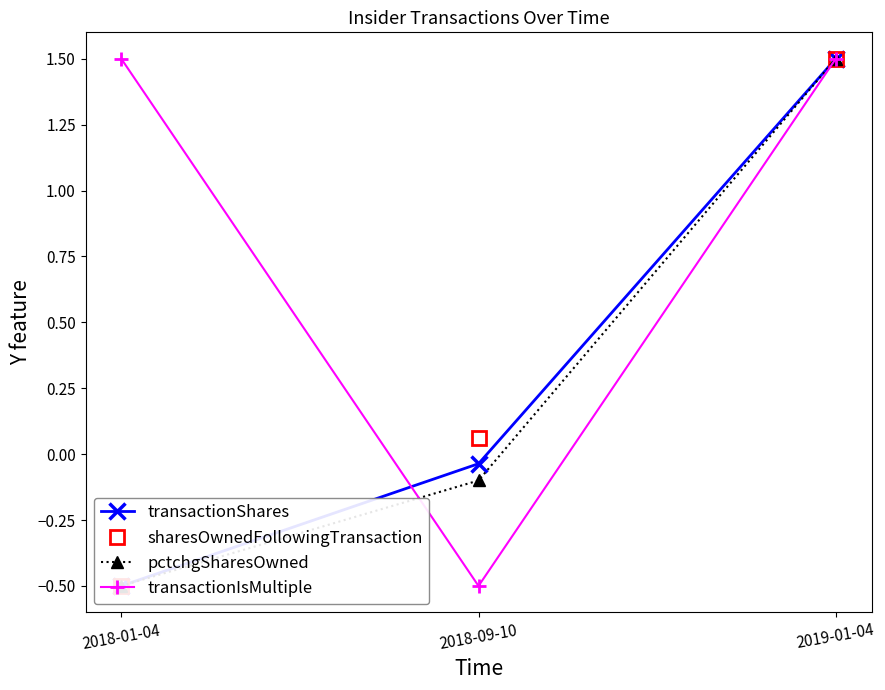

Reading left to right, list all the values displayed in this chart.

transactionShares: 2018-01-04=-0.5	2018-09-10=-0.0	2019-01-04=1.5
sharesOwnedFollowingTransaction: 2018-01-04=-0.5	2018-09-10=0.1	2019-01-04=1.5
pctchgSharesOwned: 2018-01-04=-0.5	2018-09-10=-0.1	2019-01-04=1.5
transactionIsMultiple: 2018-01-04=1.5	2018-09-10=-0.5	2019-01-04=1.5